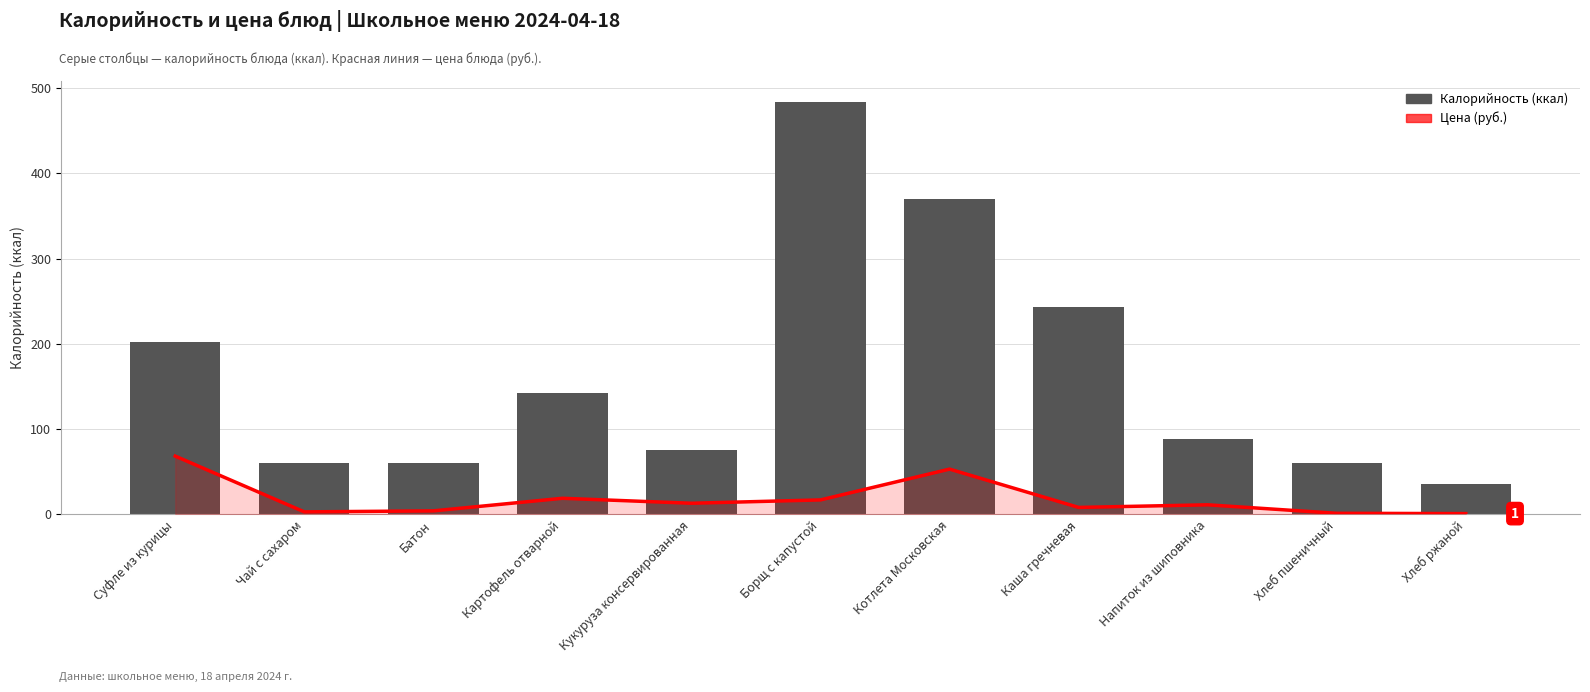

How many groups of bars are there?

11